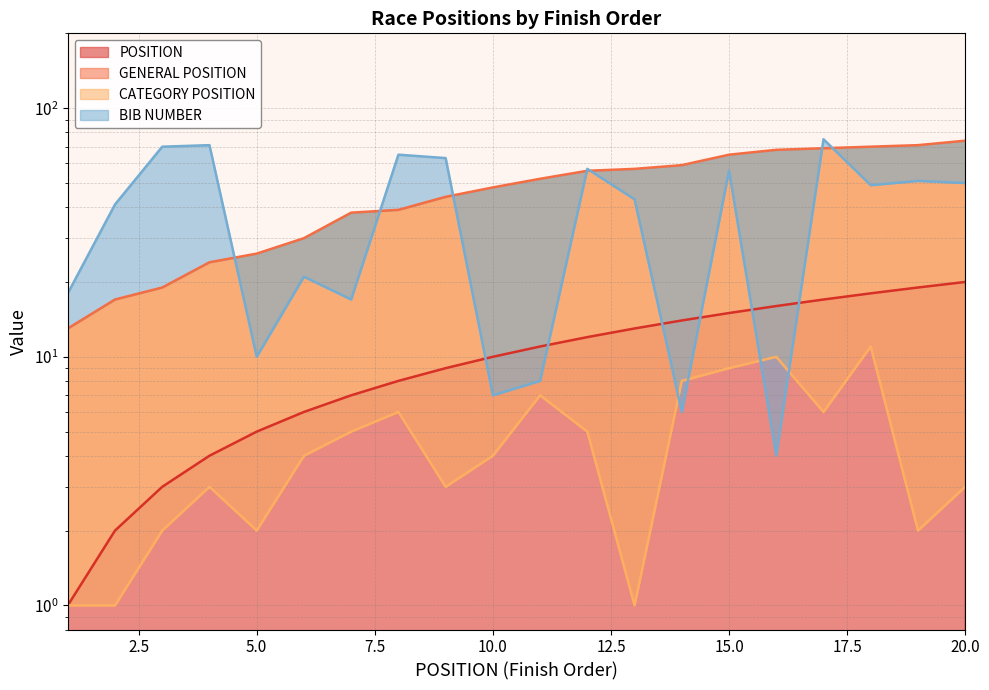

What is the minimum value for GENERAL POSITION?

13